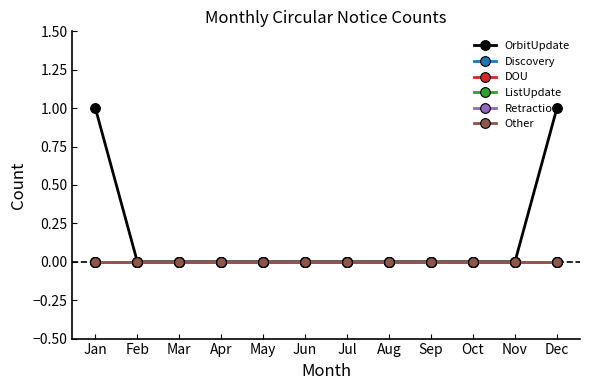

Reading left to right, list all the values displayed in this chart.

OrbitUpdate: Jan=1	Feb=0	Mar=0	Apr=0	May=0	Jun=0	Jul=0	Aug=0	Sep=0	Oct=0	Nov=0	Dec=1
Discovery: Jan=0	Feb=0	Mar=0	Apr=0	May=0	Jun=0	Jul=0	Aug=0	Sep=0	Oct=0	Nov=0	Dec=0
DOU: Jan=0	Feb=0	Mar=0	Apr=0	May=0	Jun=0	Jul=0	Aug=0	Sep=0	Oct=0	Nov=0	Dec=0
ListUpdate: Jan=0	Feb=0	Mar=0	Apr=0	May=0	Jun=0	Jul=0	Aug=0	Sep=0	Oct=0	Nov=0	Dec=0
Retraction: Jan=0	Feb=0	Mar=0	Apr=0	May=0	Jun=0	Jul=0	Aug=0	Sep=0	Oct=0	Nov=0	Dec=0
Other: Jan=0	Feb=0	Mar=0	Apr=0	May=0	Jun=0	Jul=0	Aug=0	Sep=0	Oct=0	Nov=0	Dec=0